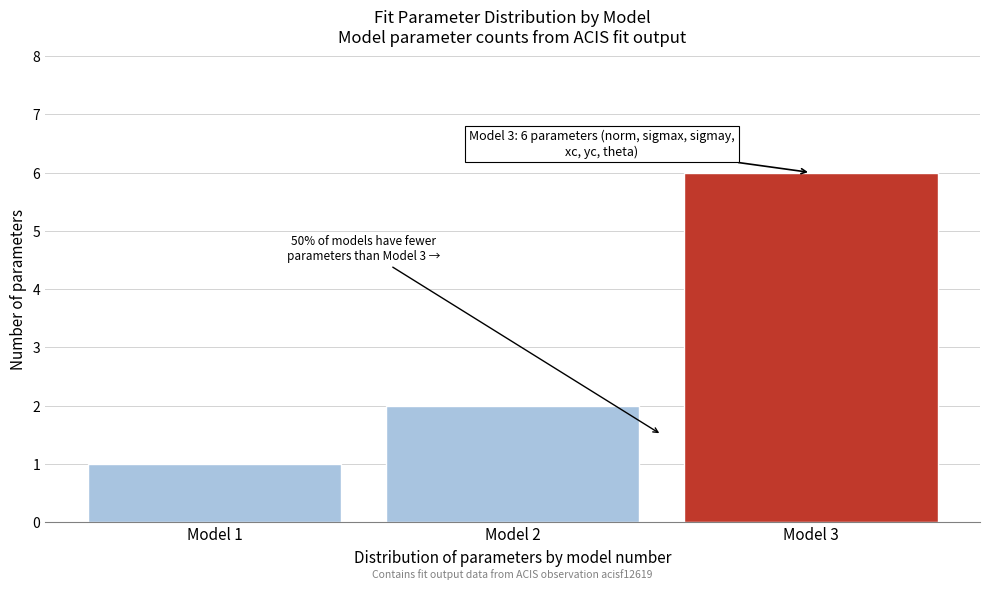

Which range on the x-axis has the tallest bar?

2.5 to 3.5